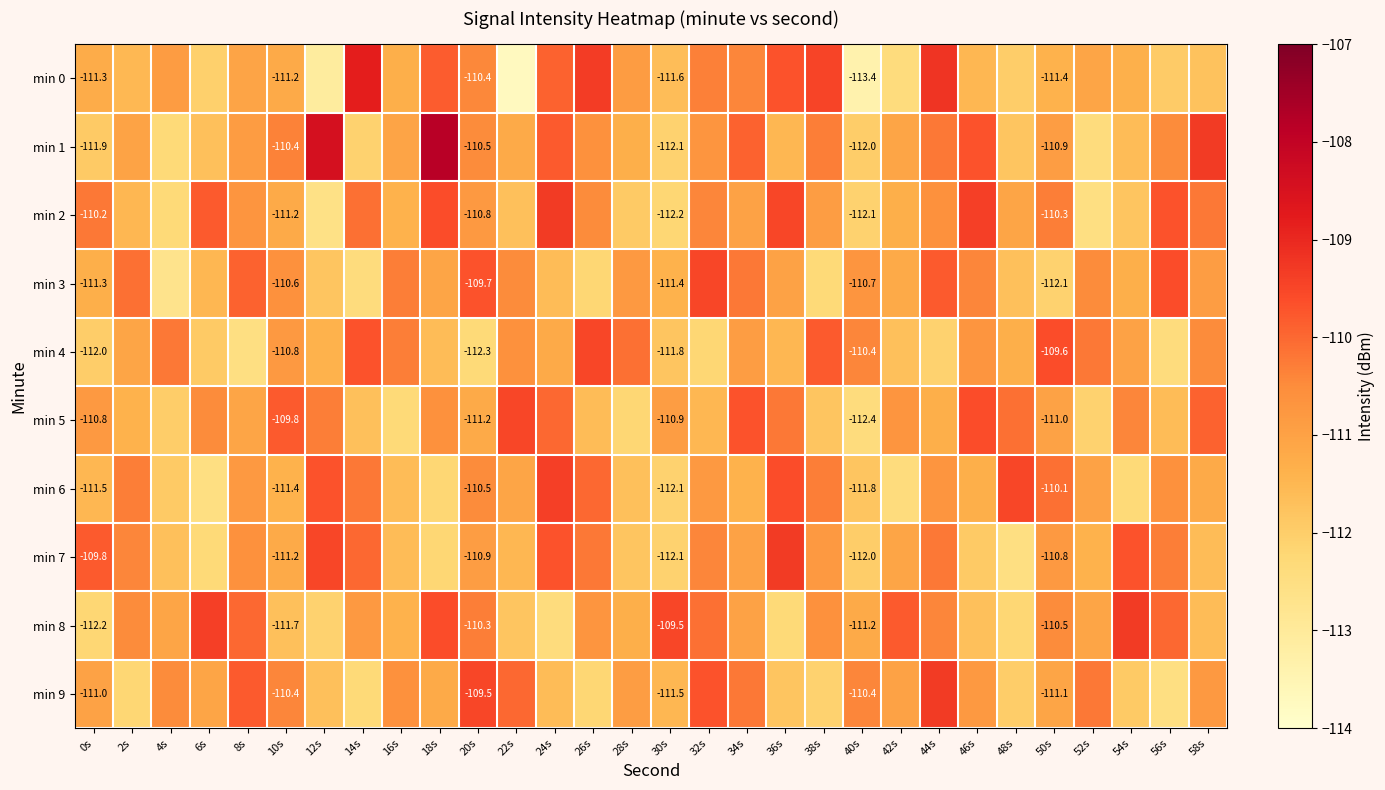

What is the sum of all min 7 values?

-3328.5